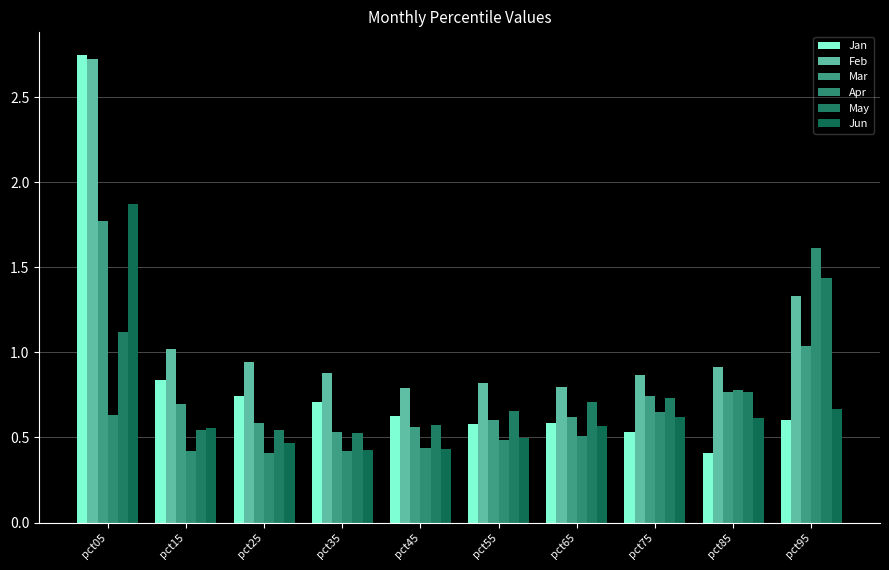

What is the difference between the Mar values at pct15 and pct95?

0.3